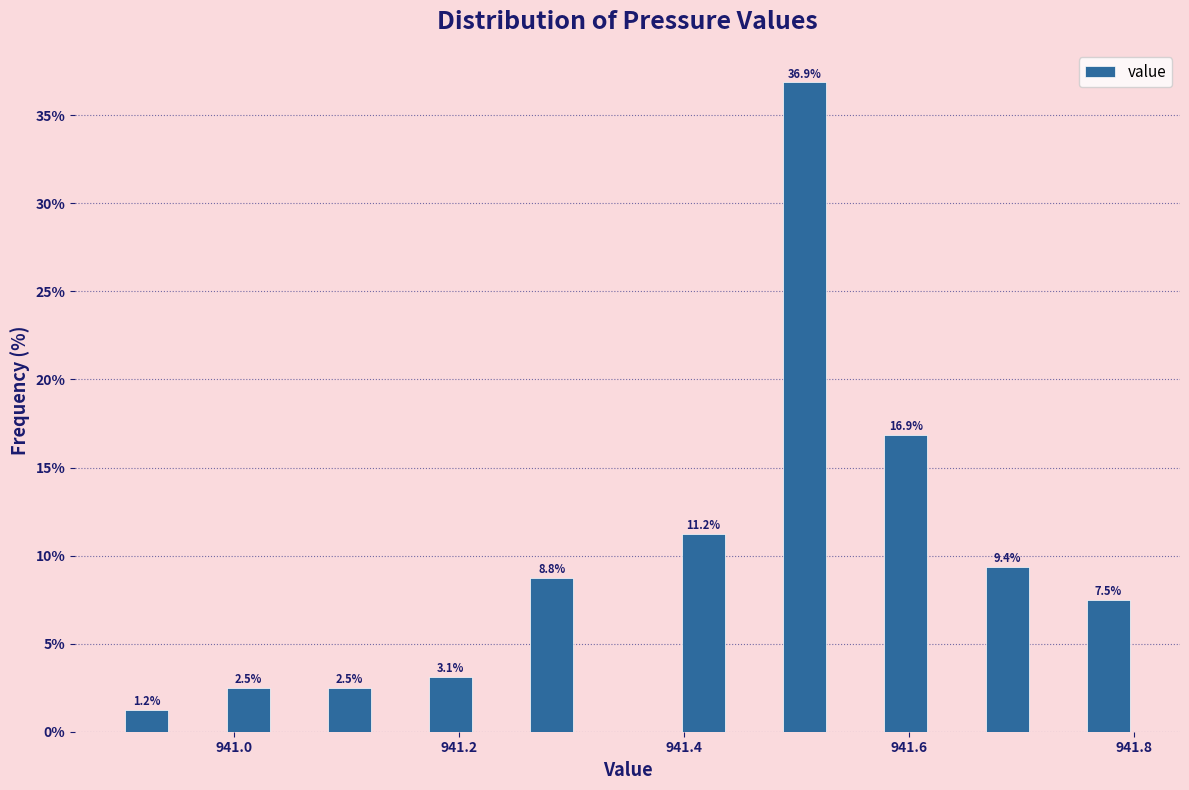

Around what value on the x-axis is the tallest bar? Give the approximate position of its centre, as read against the axis.

941.50